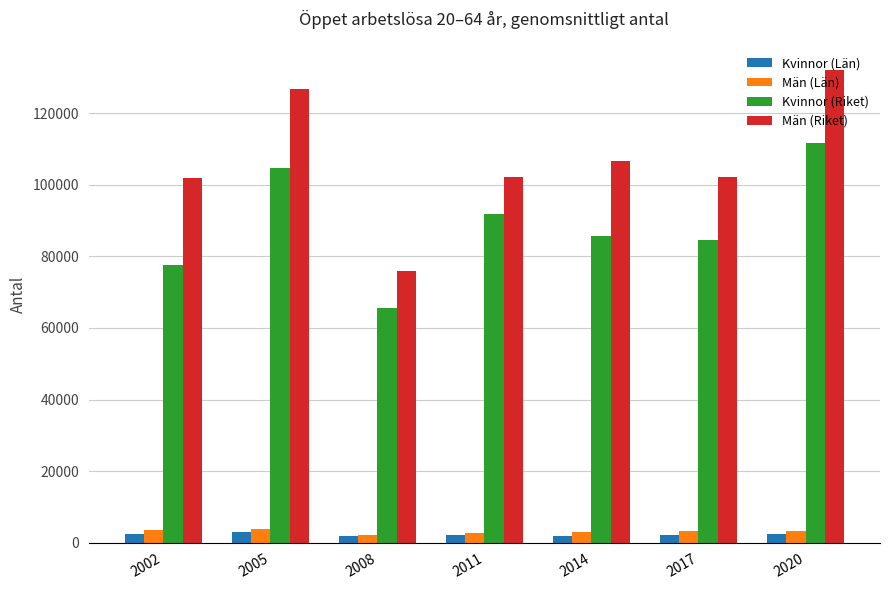

Which series has the widest spread of values?

Män (Riket)